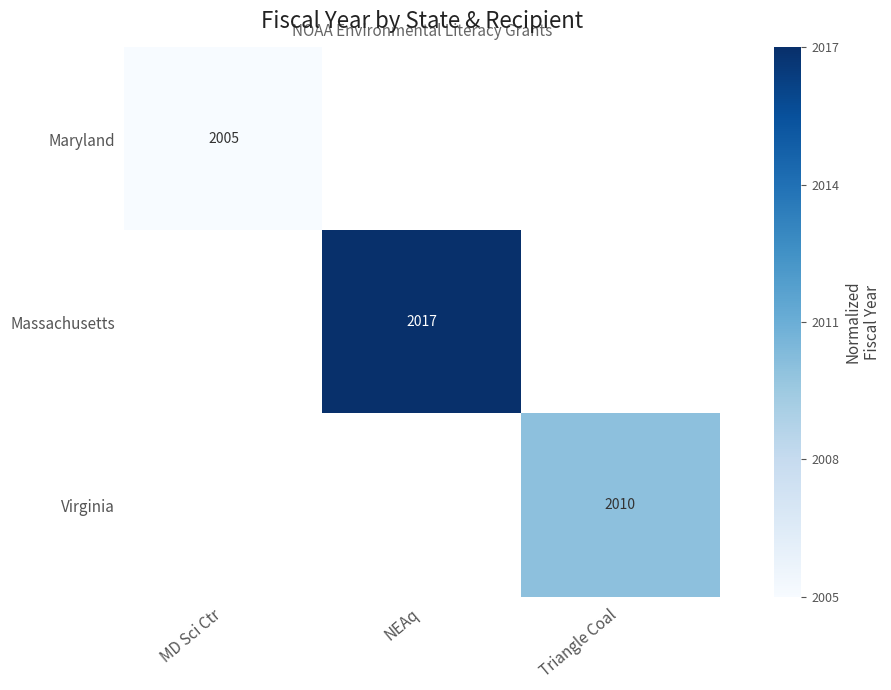

True or false: Massachusetts has a value of 2017 at NEAq.

True